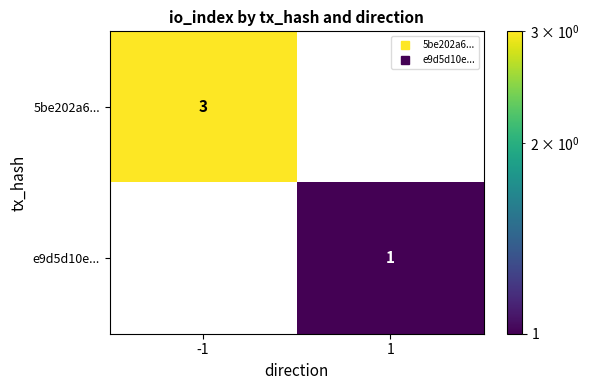

What is the difference between the 5be202a6... values at -1 and 1?

3